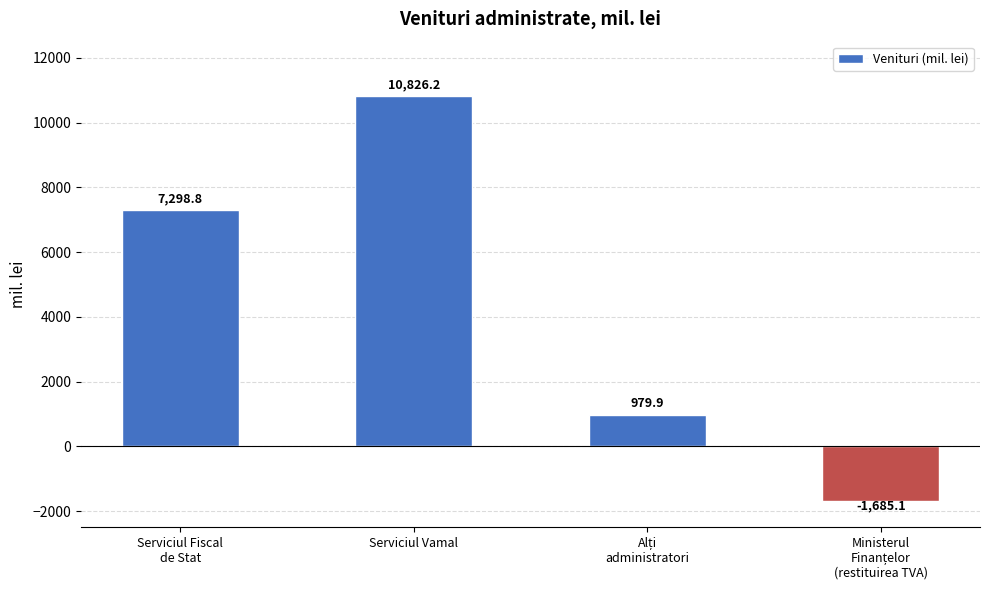

What is the sum of all values?

17419.8